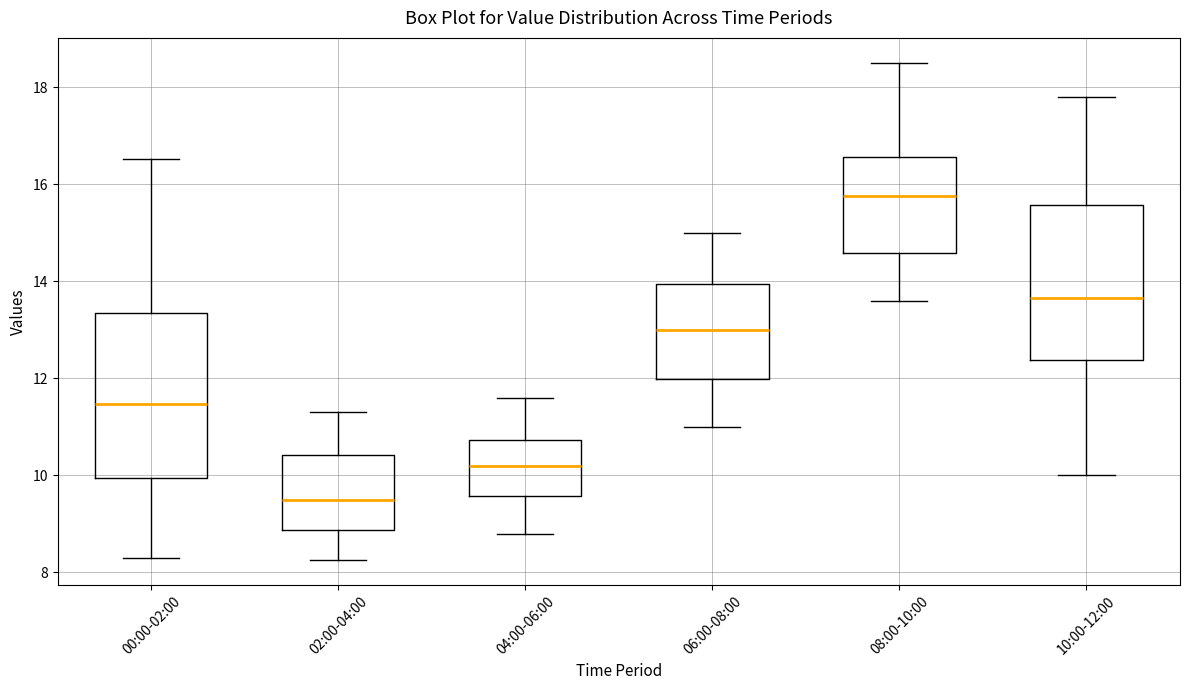

Reading left to right, read every box against the y-axis: the position of its median line, the range the box covers, and the ends of its whiskers. The values are not printed on the chart, so give them approximately, as read against the axis.

00:00-02:00: median 11.4, box 10.0 to 13.4, whiskers 8.4 to 16.6
02:00-04:00: median 9.6, box 8.8 to 10.4, whiskers 8.2 to 11.4
04:00-06:00: median 10.2, box 9.6 to 10.8, whiskers 8.8 to 11.6
06:00-08:00: median 13.0, box 12.0 to 14.0, whiskers 11.0 to 15.0
08:00-10:00: median 15.8, box 14.6 to 16.6, whiskers 13.6 to 18.6
10:00-12:00: median 13.6, box 12.4 to 15.6, whiskers 10.0 to 17.8